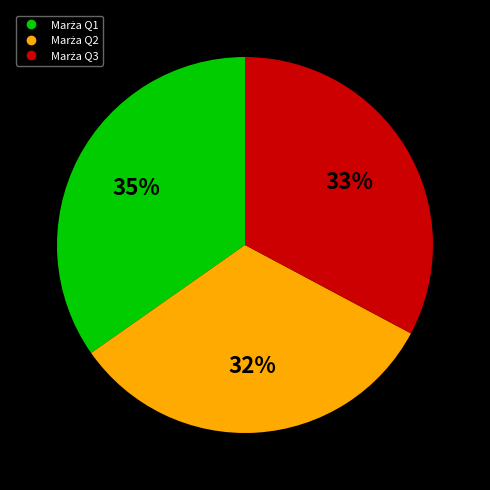

To the nearest percent, what is the average slice percentage?

33%